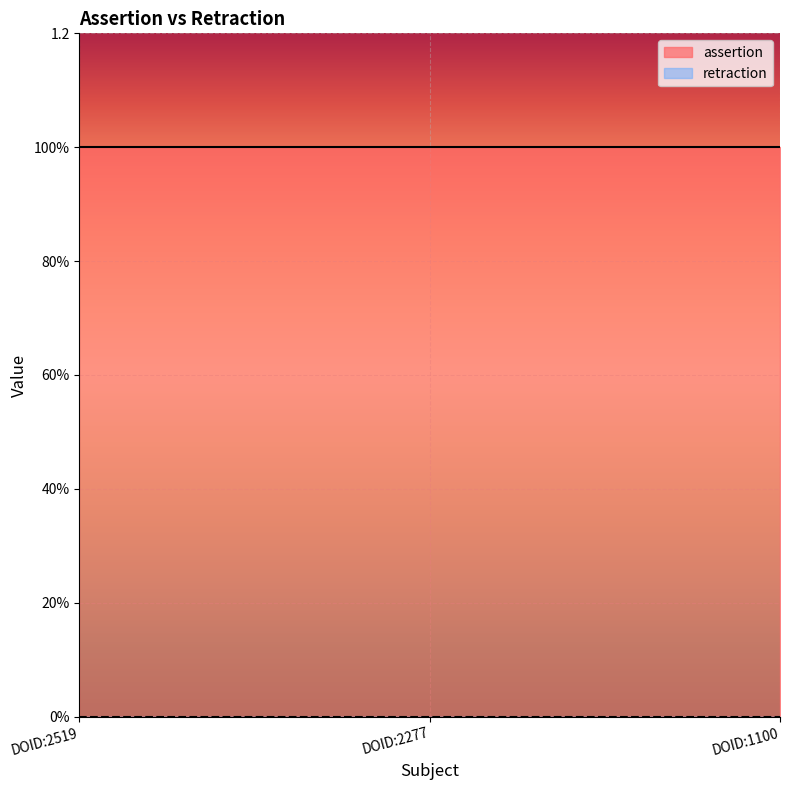

Which category has the highest value across all series?

DOID:2519